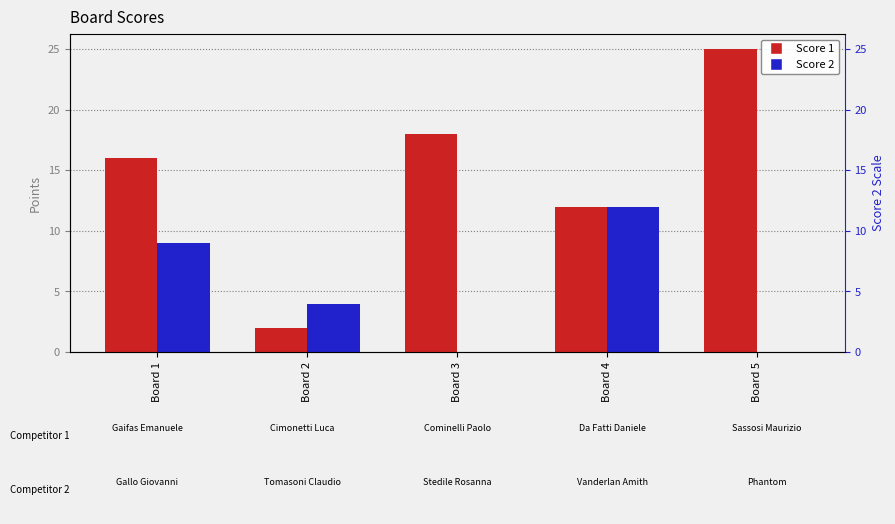

What is the value of the Score 2 bar at the 2nd from the left?

4